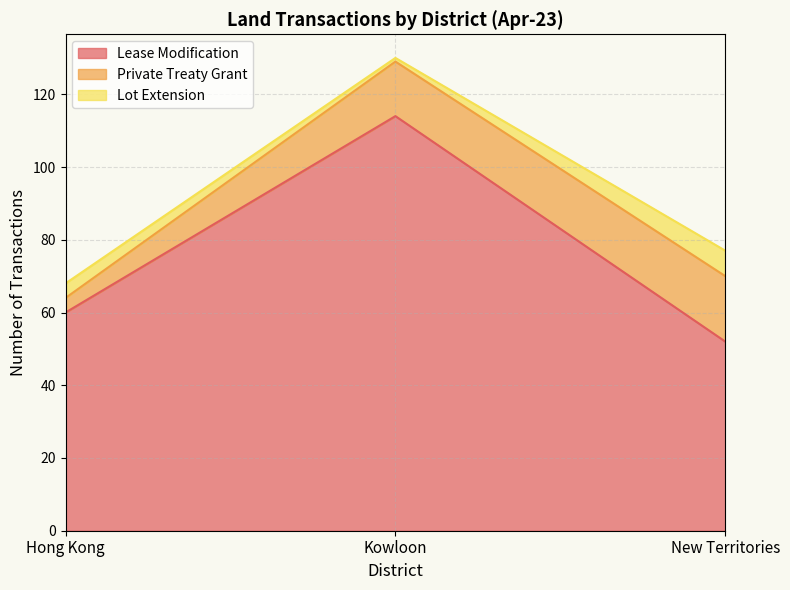

At which label does Lease Modification reach its peak?

Kowloon